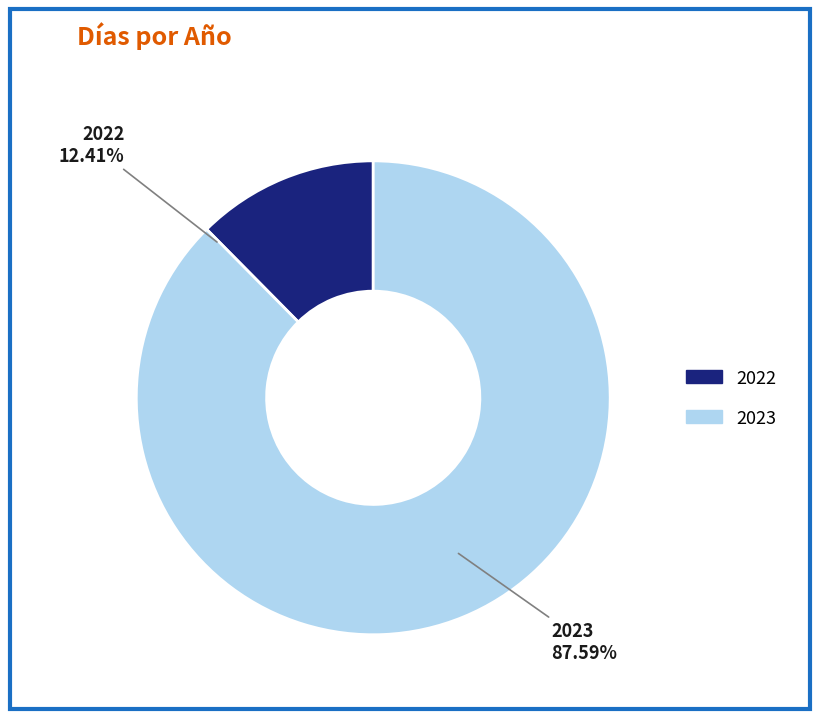

How many slices are in this pie chart?

2